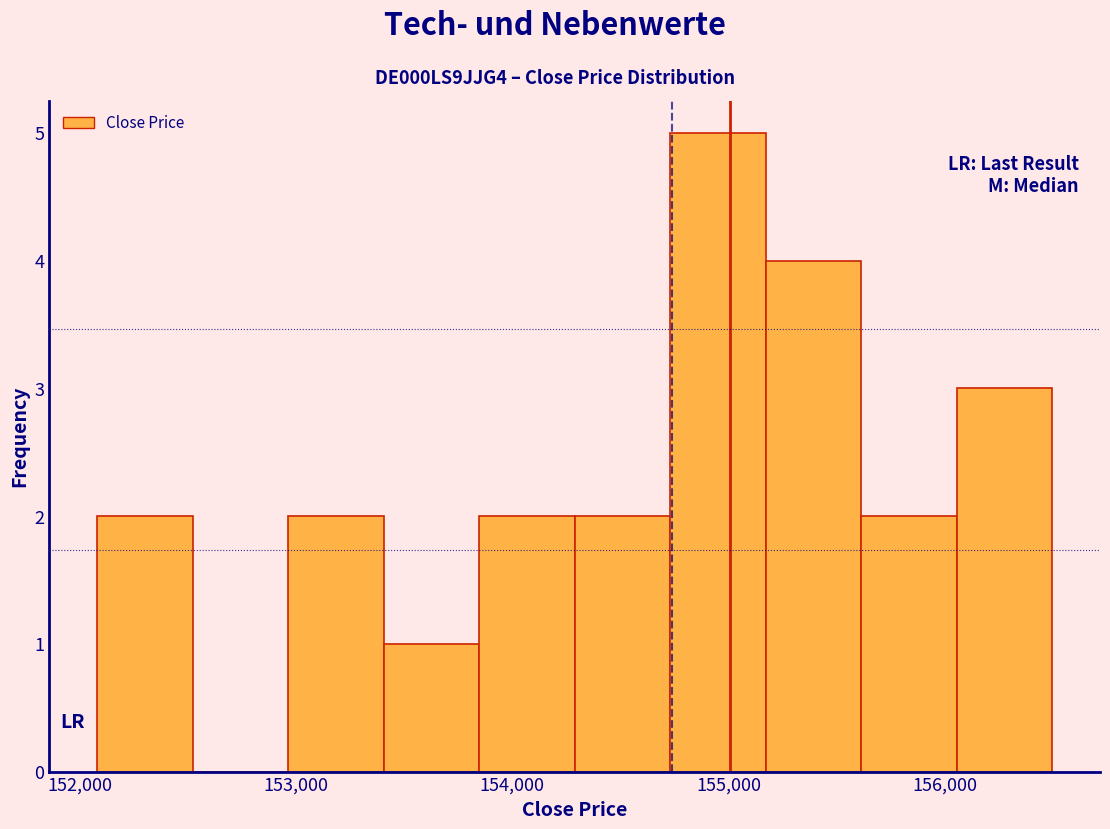

What is the height of the bar covering 153400 to 153800 on the x-axis? Neither the bar edges nor the heights are printed on the chart, so give them approximately, as read against the axes.

1